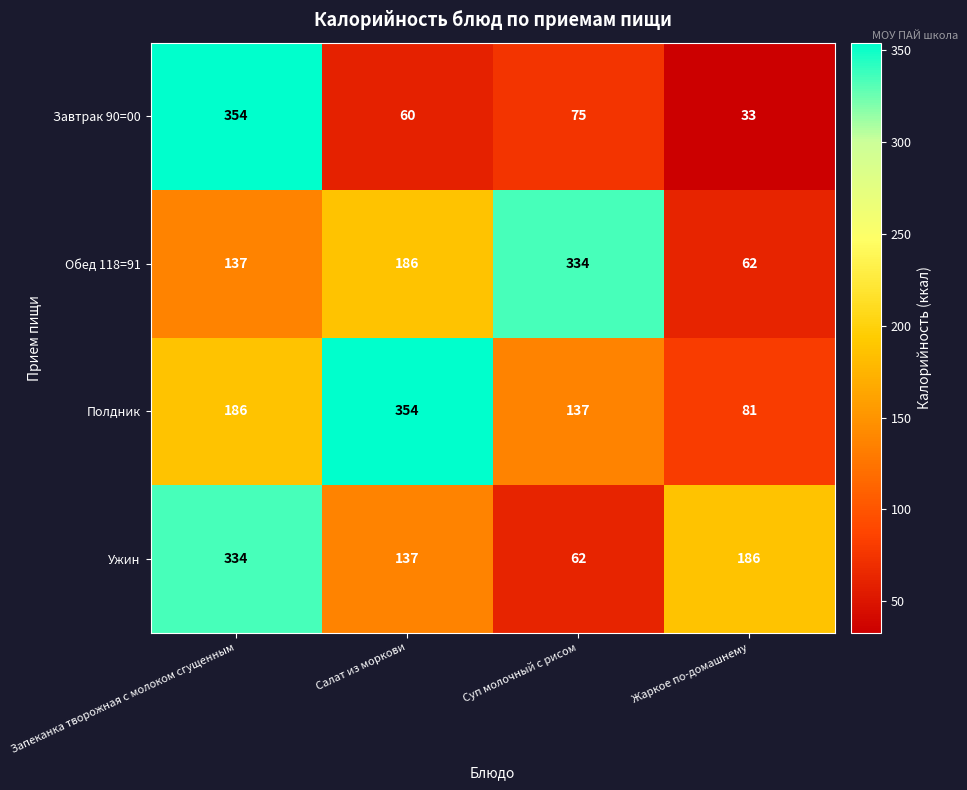

The Обед 118=91 series shows 468 at Суп молочный с рисом. True or false?

False